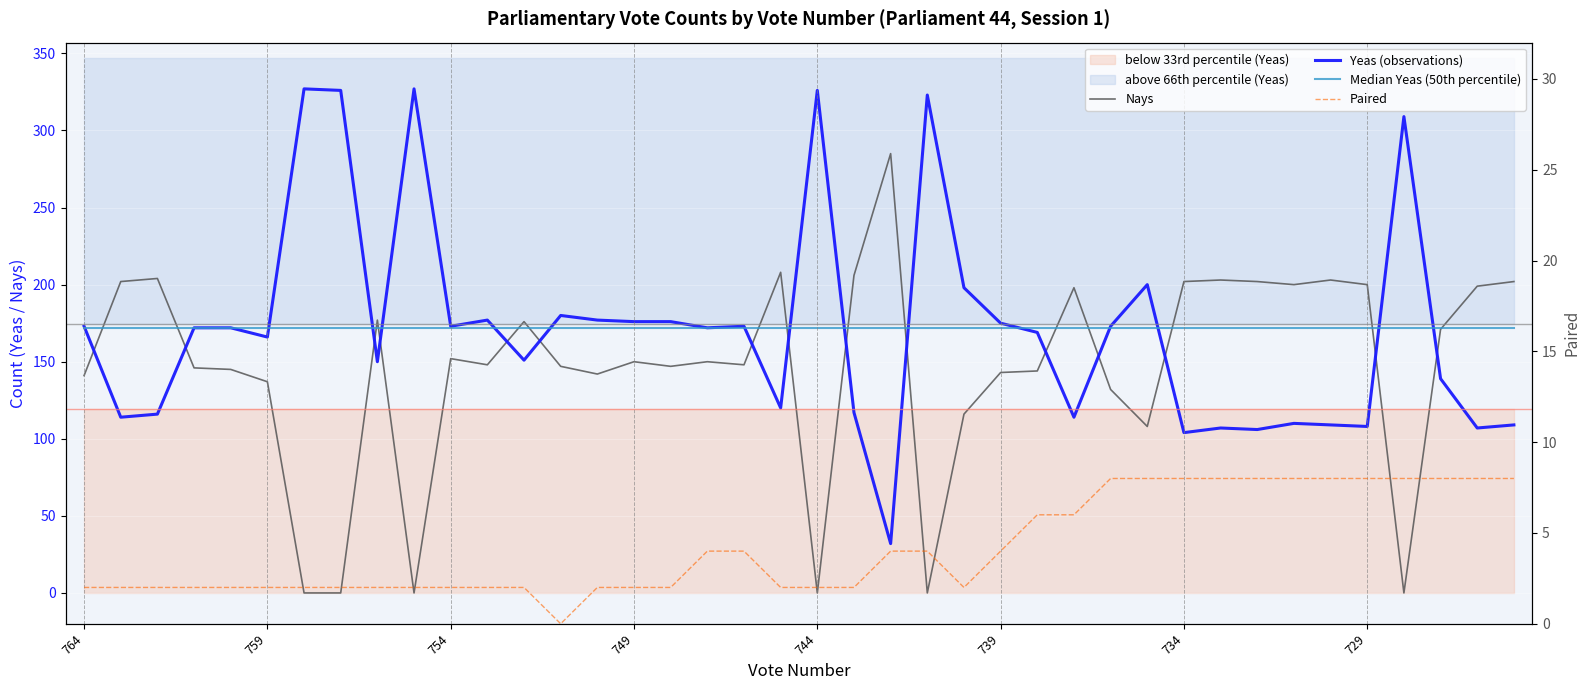

True or false: Paired and Median Yeas (50th percentile) intersect in this chart.

False